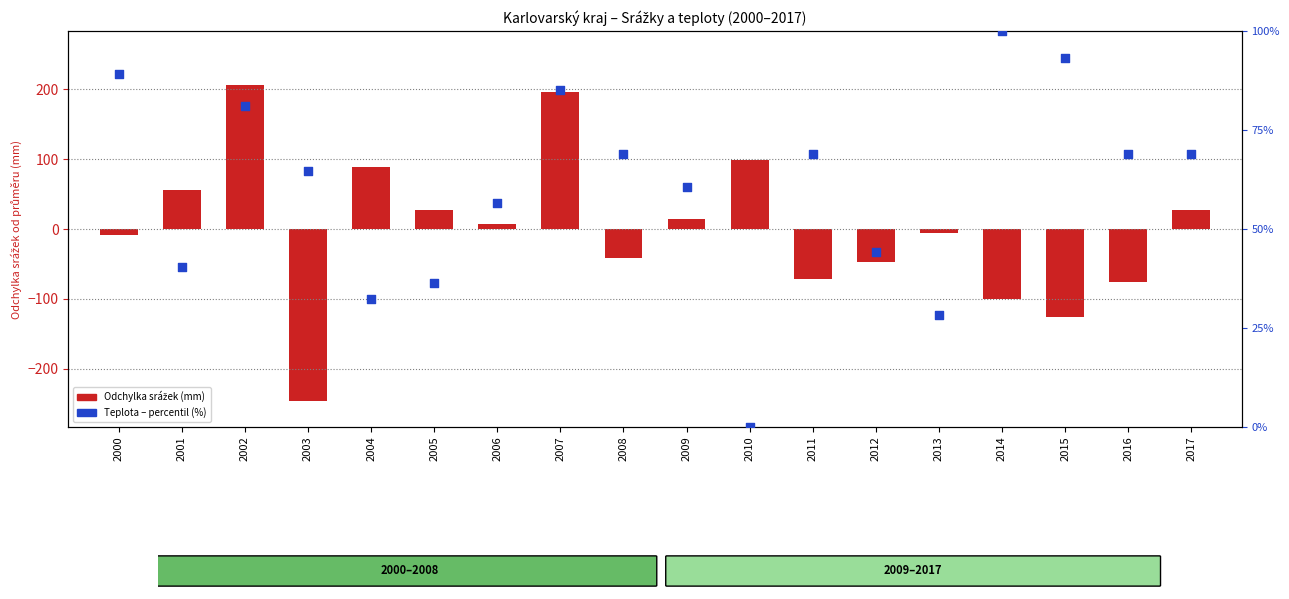

At how many categories does at least one series exceed -104?

18